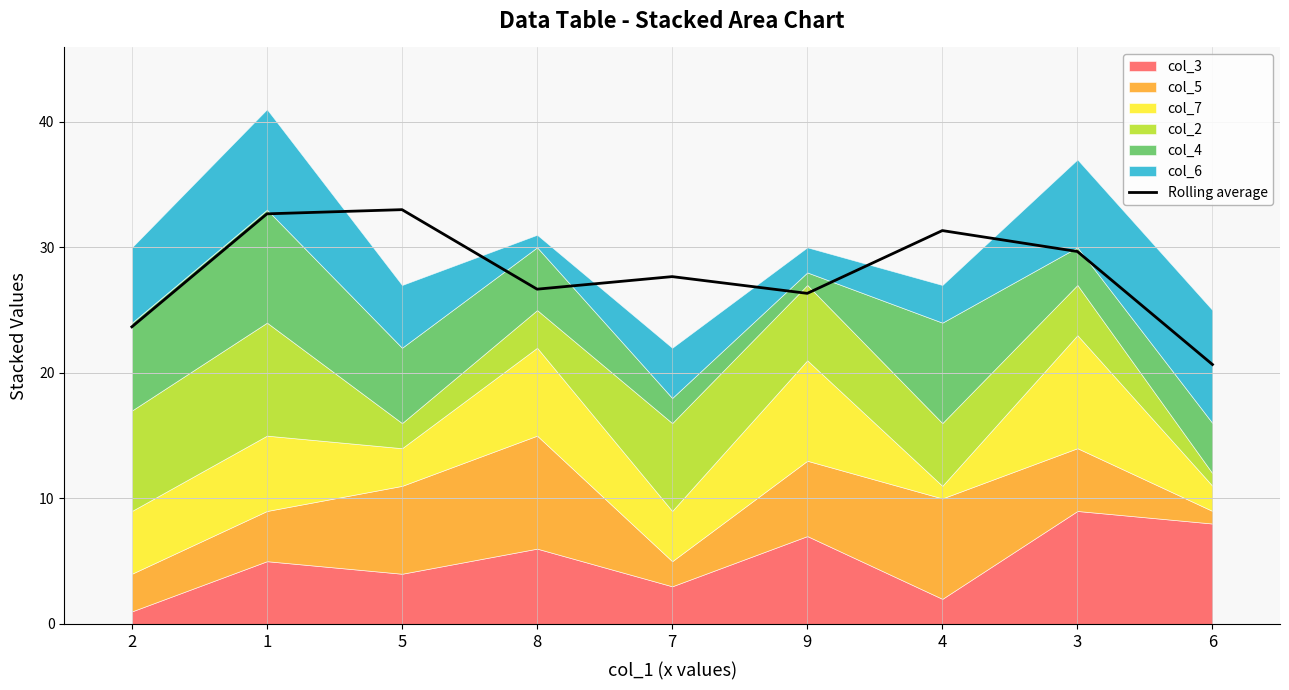

What is the difference between the values at 9 and 4?

5.0